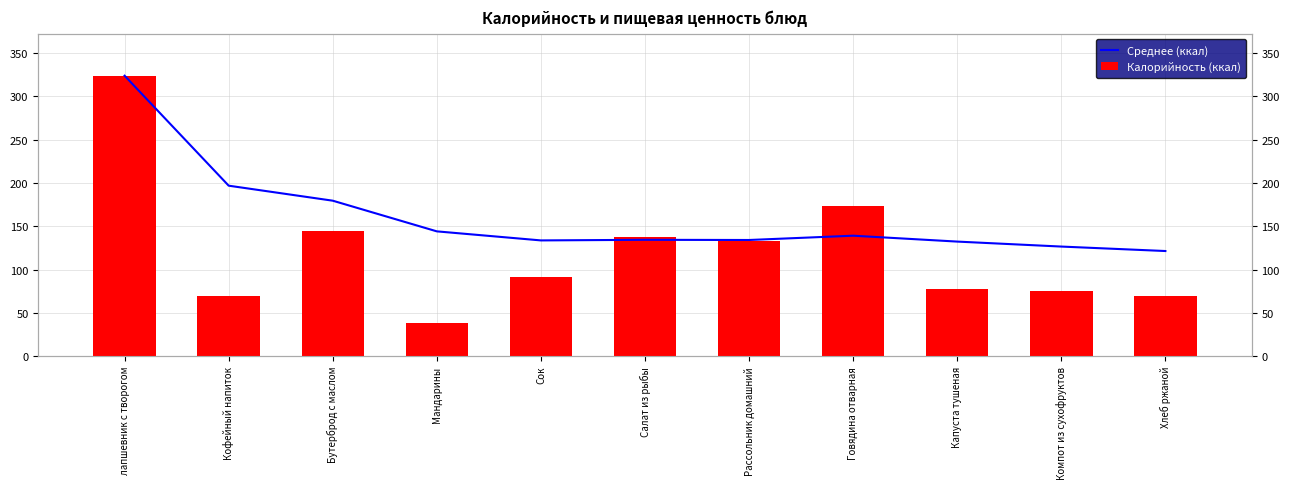

Which has a higher value, Рассольник домашний or Салат из рыбы?

Салат из рыбы